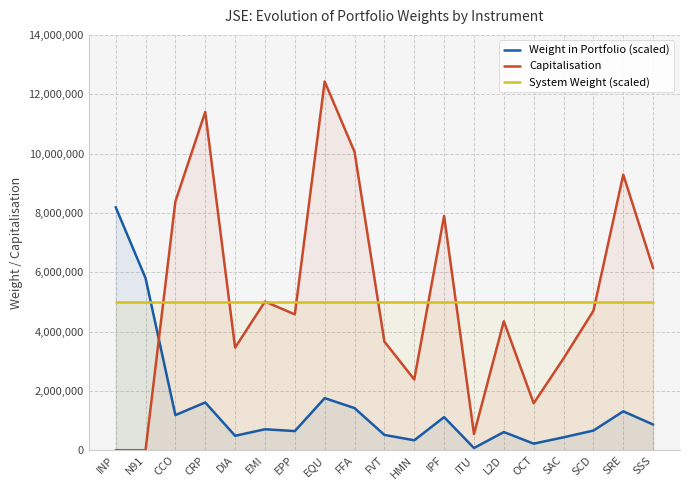

Reading right to left, extract all data points from this chart.

Weight in Portfolio (scaled): SSS=868166.3	SRE=1313770.1	SCD=664850.2	SAC=437807.1	OCT=224137.7	L2D=615093.0	ITU=77449.2	IPF=1117491.9	HMN=337674.3	FVT=518244.3	FFA=1422592.8	EQU=1757839.4	EPP=647893.1	EMI=708912.4	DIA=489171.5	CRP=1612752.1	CCO=1186154.8	N91=5804814.1	INP=8195185.9
Capitalisation: SSS=6138600.0	SRE=9289360.0	SCD=4701000.0	SAC=3095631.0	OCT=1584825.0	L2D=4349178.0	ITU=547625.0	IPF=7901523.0	HMN=2387616.0	FVT=3664384.0	FFA=10058820.0	EQU=12429270.0	EPP=4581100.0	EMI=5012553.0	DIA=3458817.0	CRP=11403392.0	CCO=8387022.0	N91=2213.5	INP=3125.0
System Weight (scaled): SSS=5000000.0	SRE=5000000.0	SCD=5000000.0	SAC=5000000.0	OCT=5000000.0	L2D=5000000.0	ITU=5000000.0	IPF=5000000.0	HMN=5000000.0	FVT=5000000.0	FFA=5000000.0	EQU=5000000.0	EPP=5000000.0	EMI=5000000.0	DIA=5000000.0	CRP=5000000.0	CCO=5000000.0	N91=5000000.0	INP=5000000.0